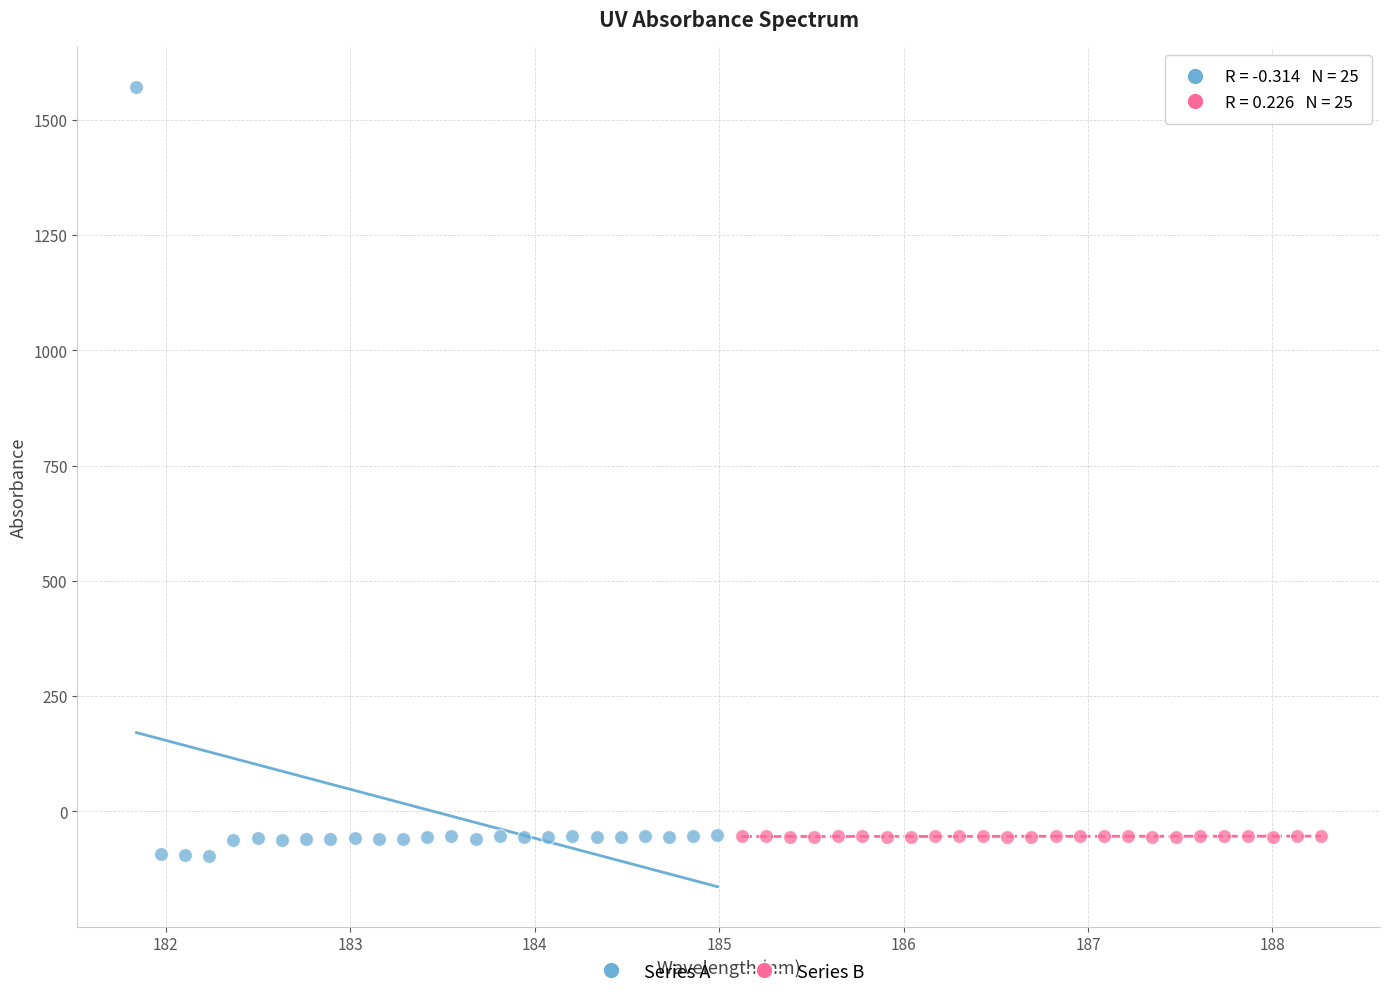

Which series has the largest Y range (max minus min)?

Series A